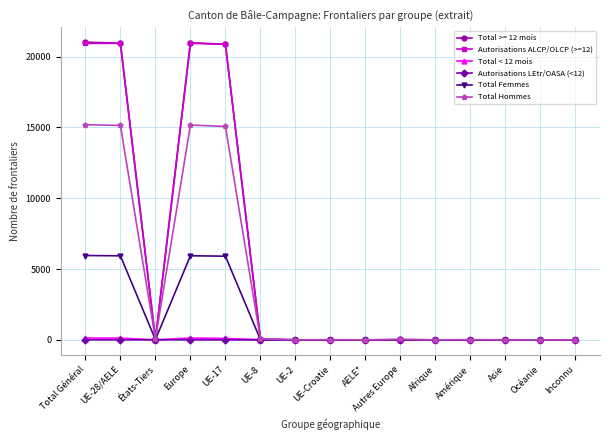

Is it true that Total < 12 mois equals 1 at AELE*?

True